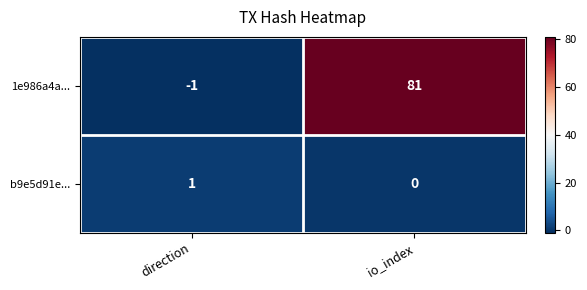

Which category has the lowest value across all series?

direction